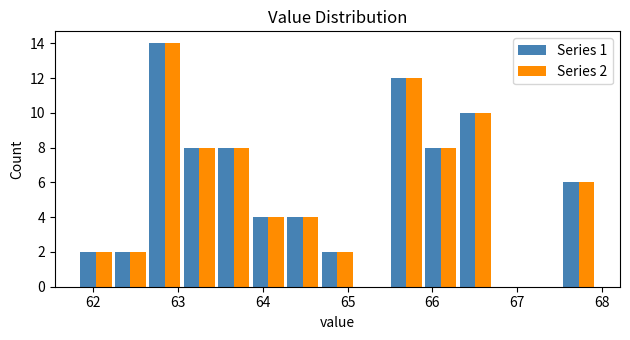

In the Series 2 series, which range on the x-axis has the tallest bar?

62.6 to 63.1